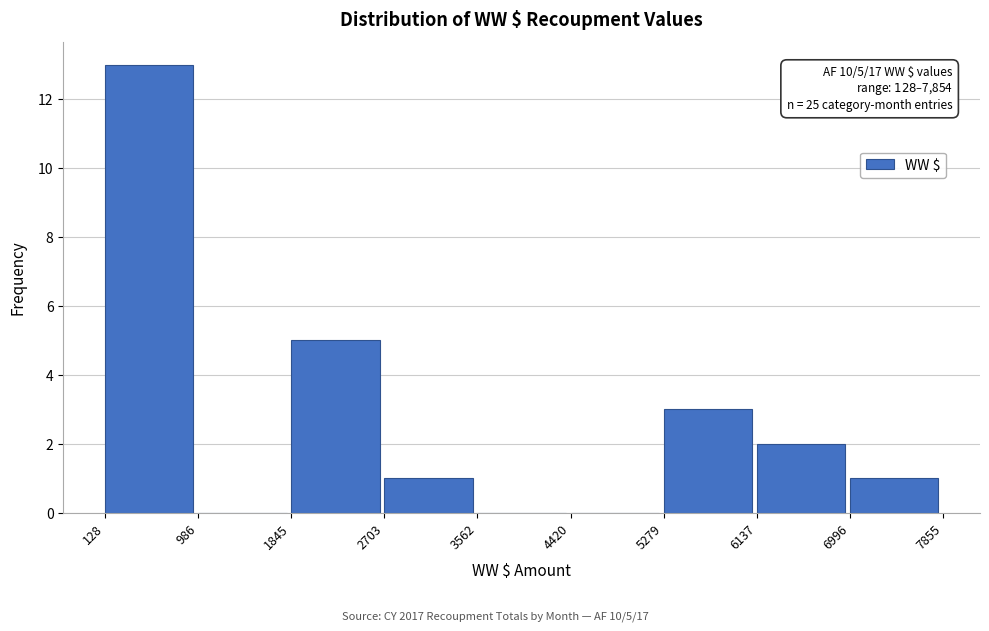

Over which range of the x-axis is the bar tallest?

128 to 986